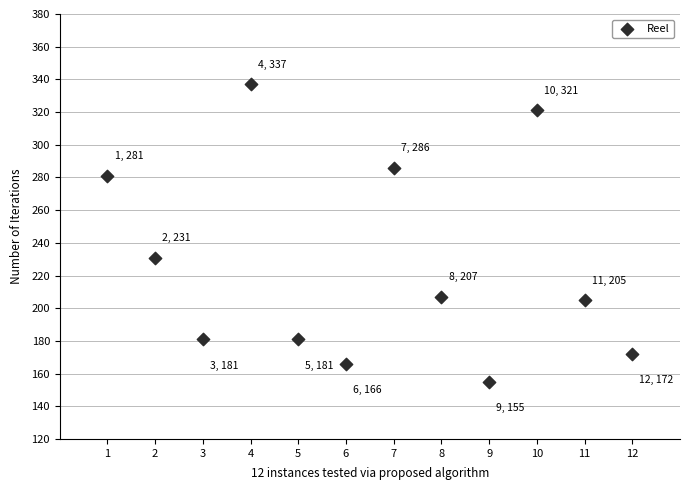

What Y value in the scatter plot is closest to 246?

231